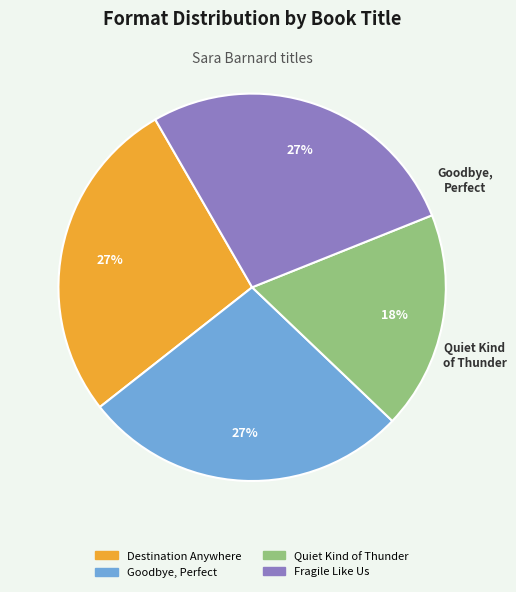

What is the smallest slice in the pie chart?

Quiet Kind of Thunder